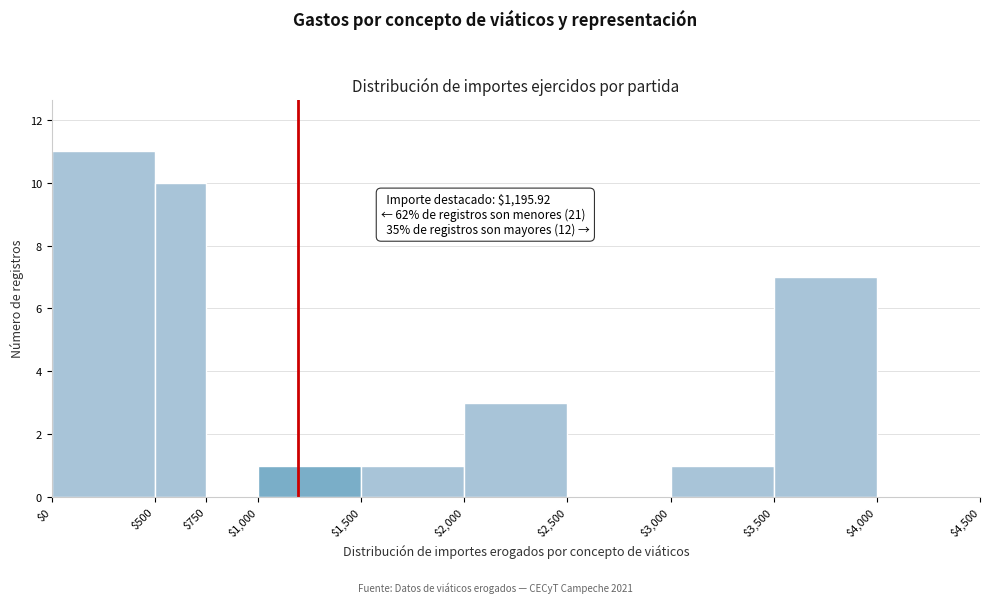

Over which range of the x-axis is the bar tallest?

$0 to $500